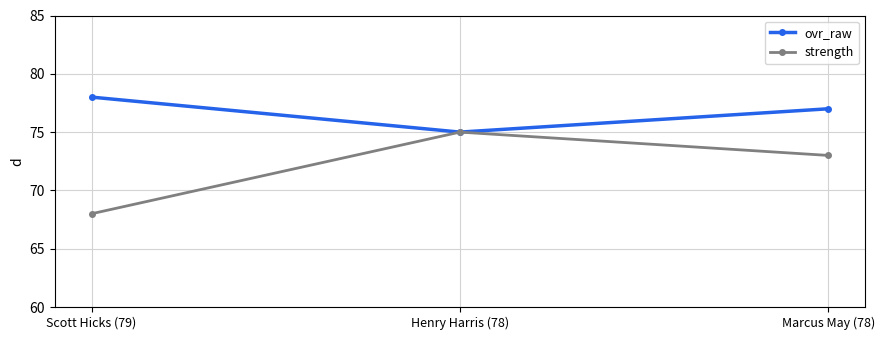

How many lines are shown in the chart?

2